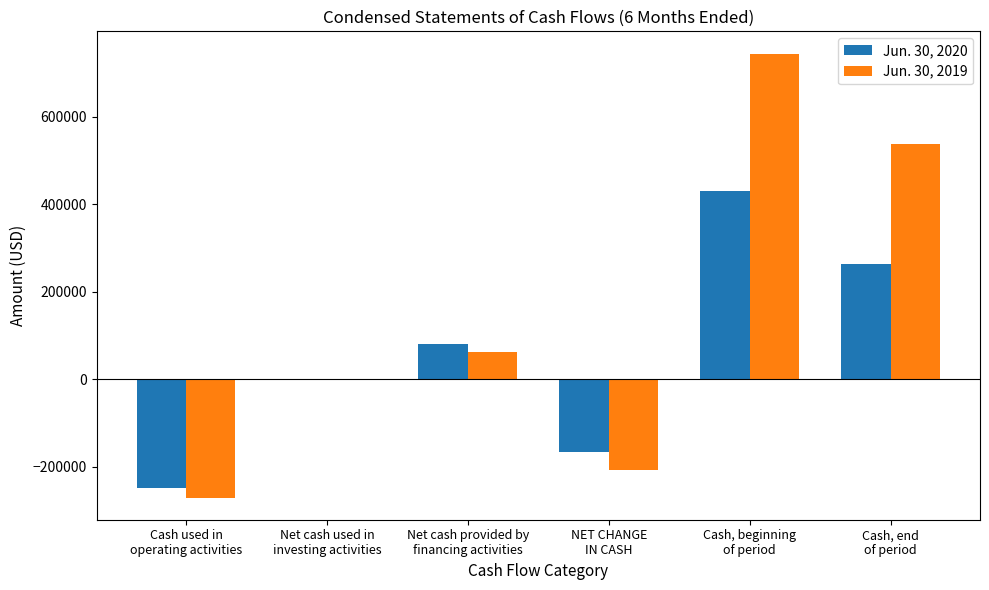

Are the bars horizontal?

No